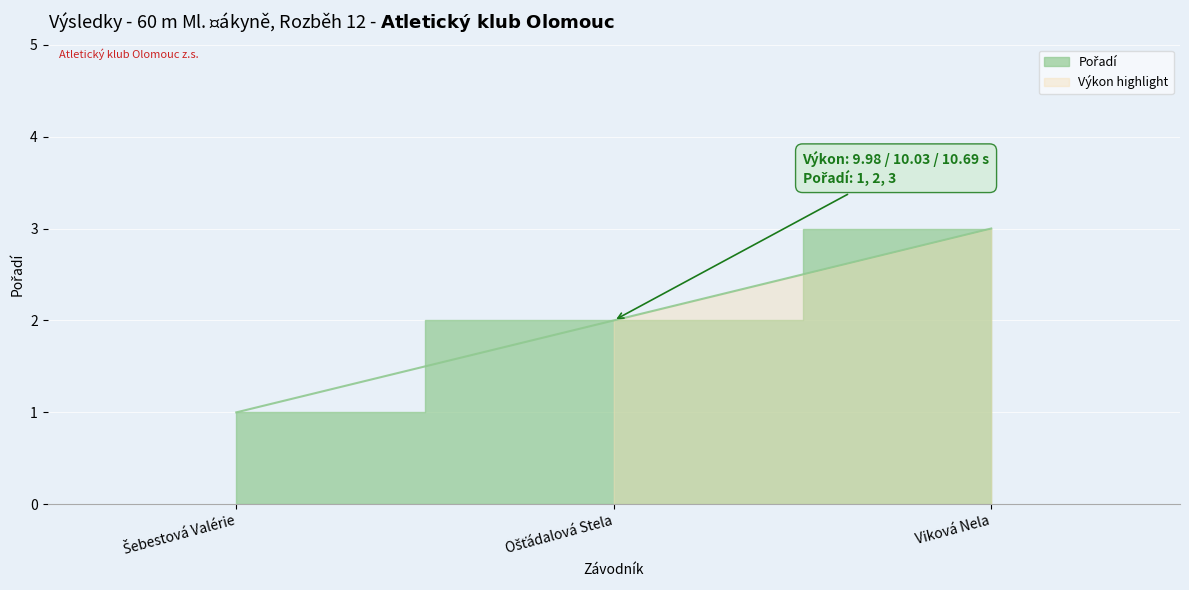

How many values are between 1 and 3?

3